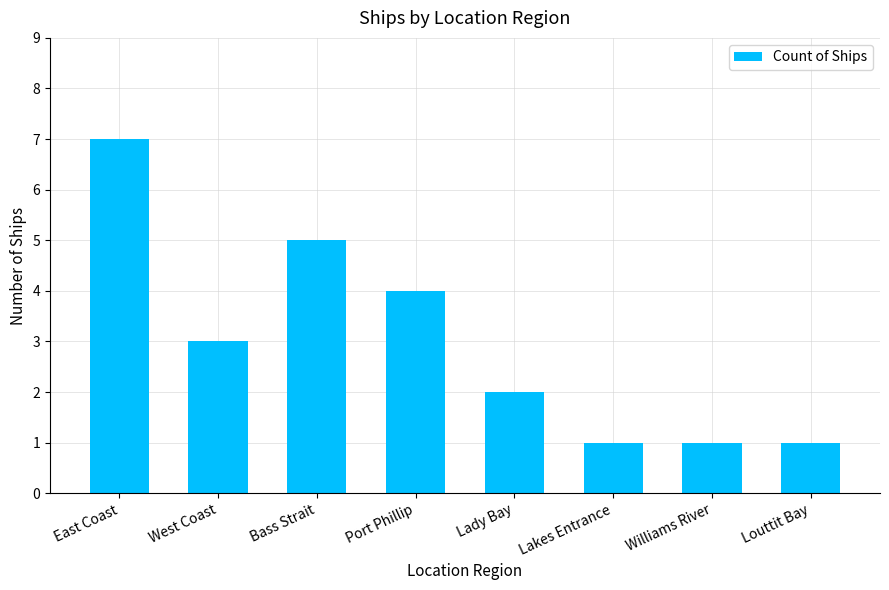

The value at East Coast is 3. True or false?

False